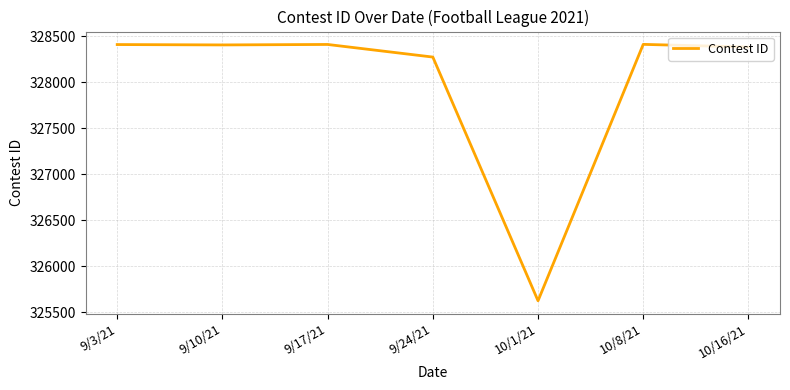

What is the minimum value shown in the chart?

325627